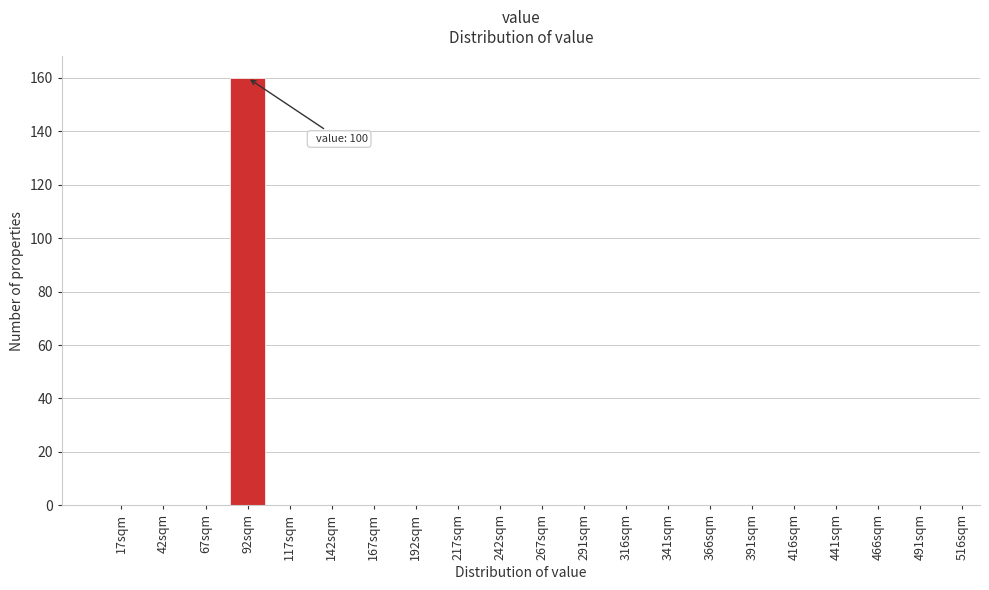

Reading right to left, extract all data points from this chart.

491sqm=0	466sqm=0	441sqm=0	416sqm=0	391sqm=0	366sqm=0	341sqm=0	316sqm=0	291sqm=0	267sqm=0	242sqm=0	217sqm=0	192sqm=0	167sqm=0	142sqm=0	117sqm=0	92sqm=160	67sqm=0	42sqm=0	17sqm=0